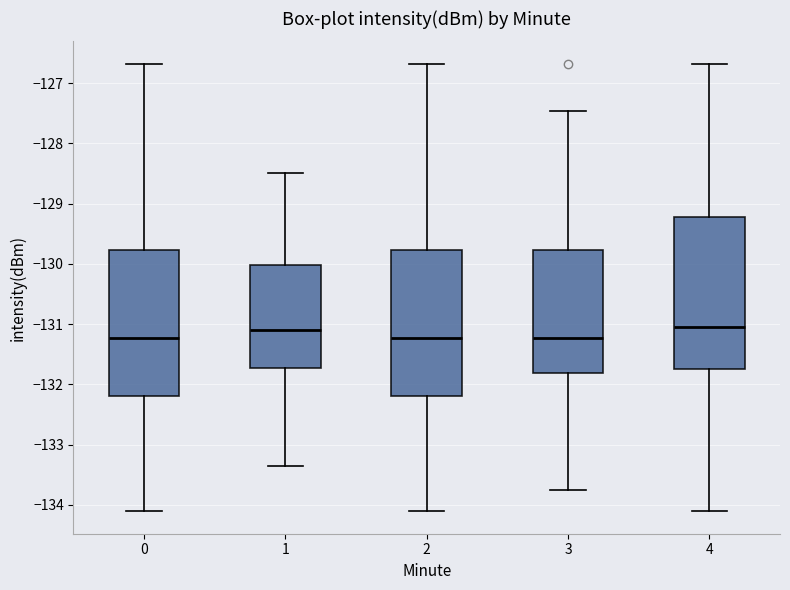

Which box is the tallest, from its lower edge to its upper edge?

4